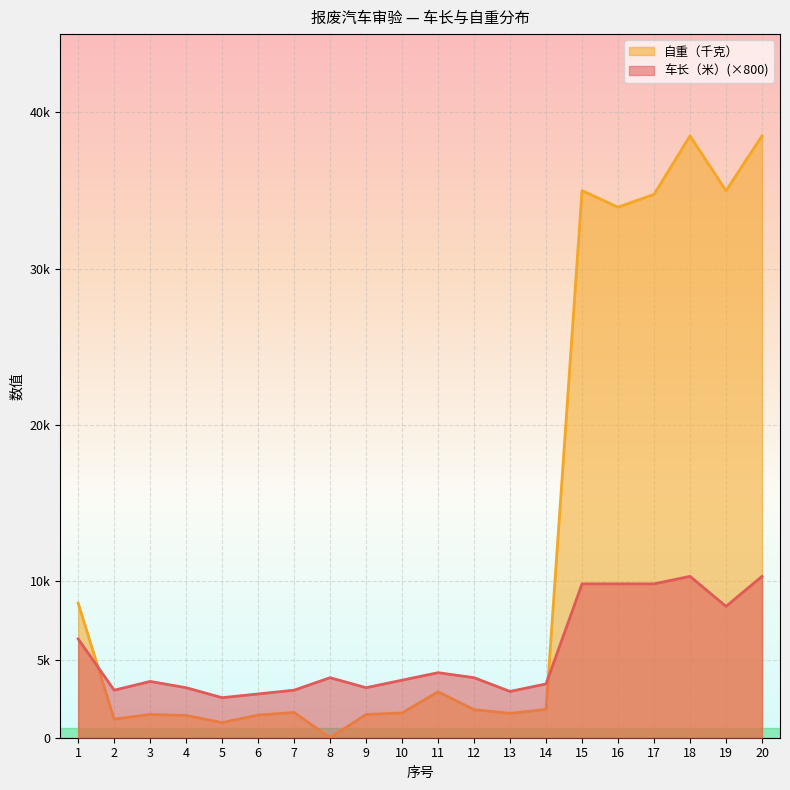

At which label does 自重（千克） reach its minimum?

8